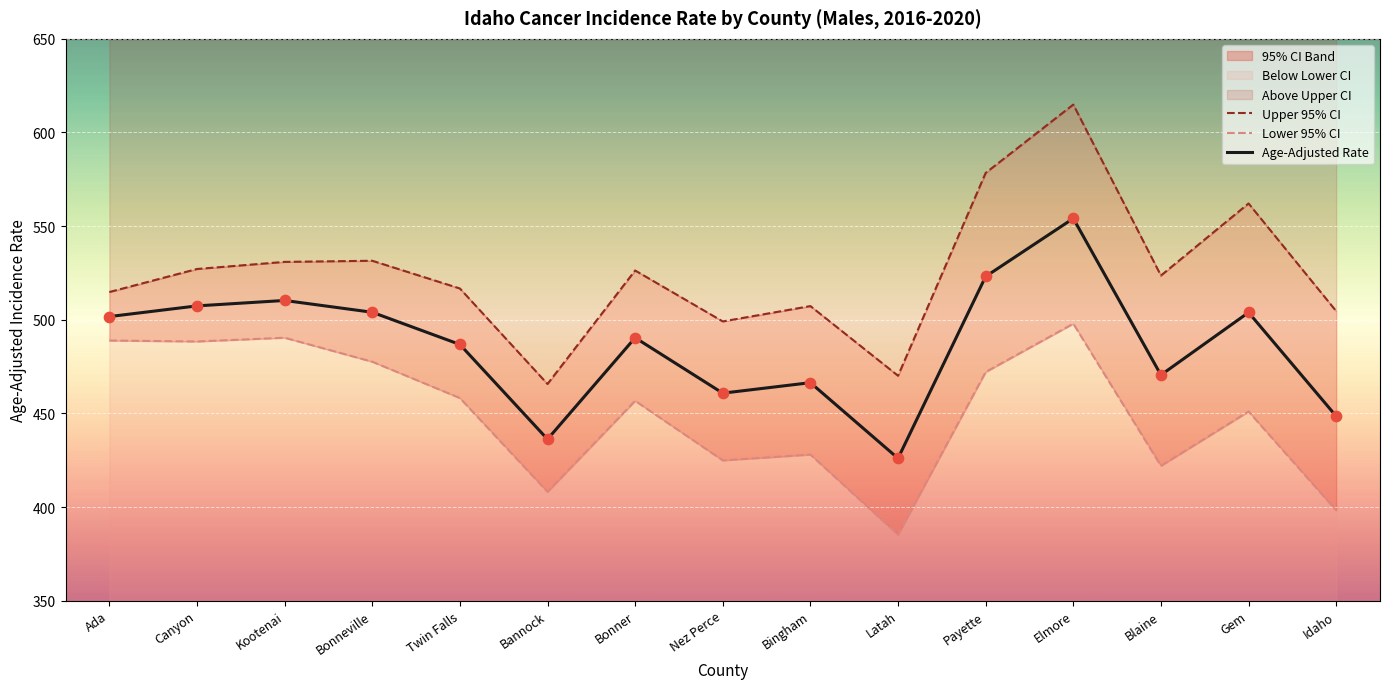

What is the total value across all series at Blaine?

1416.1